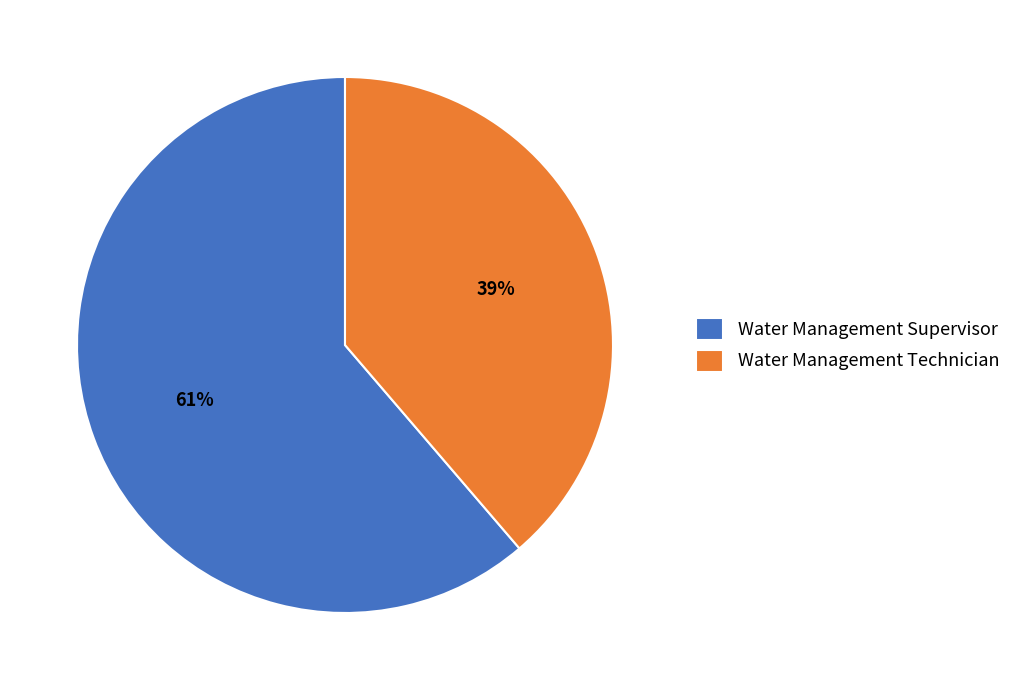

What is the ratio of the value at Water Management Supervisor to the value at Water Management Technician?

1.6